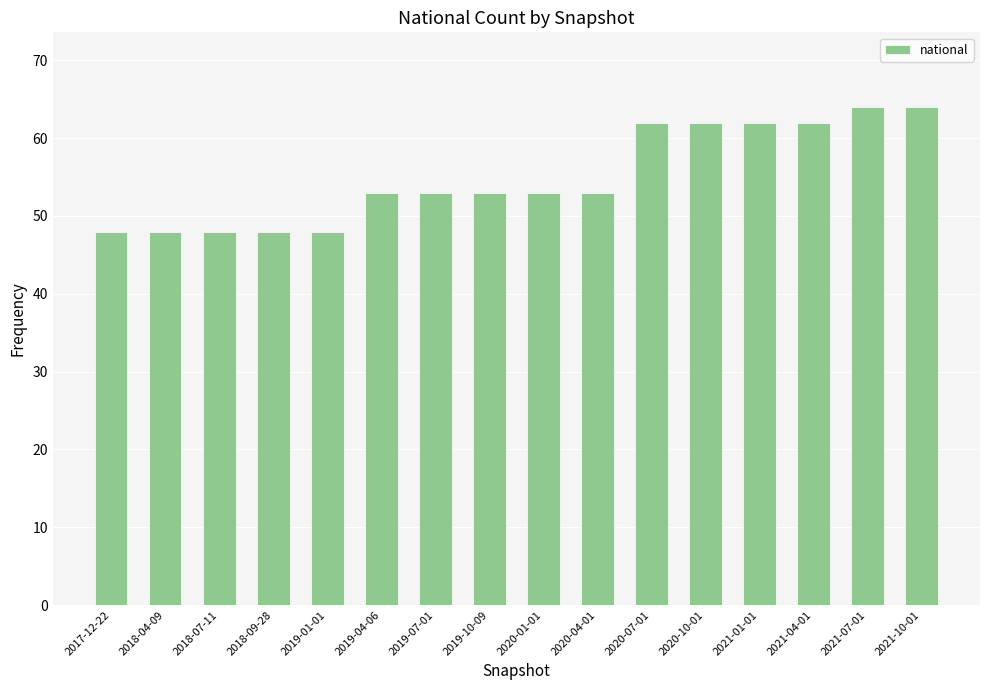

What is the value of the 9th bar from the left?

53